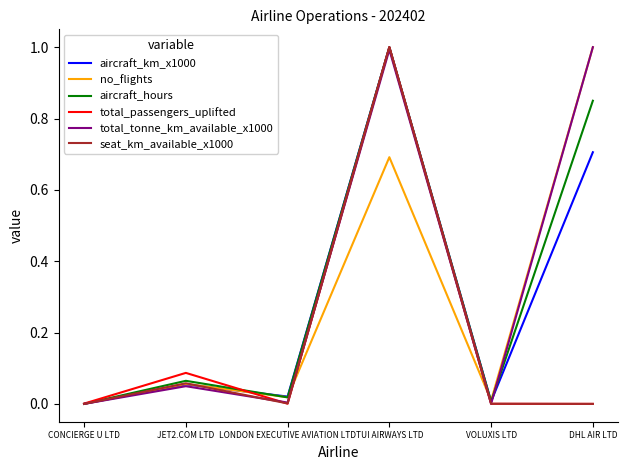

Between JET2.COM LTD and TUI AIRWAYS LTD, which series saw the biggest shift?

aircraft_km_x1000